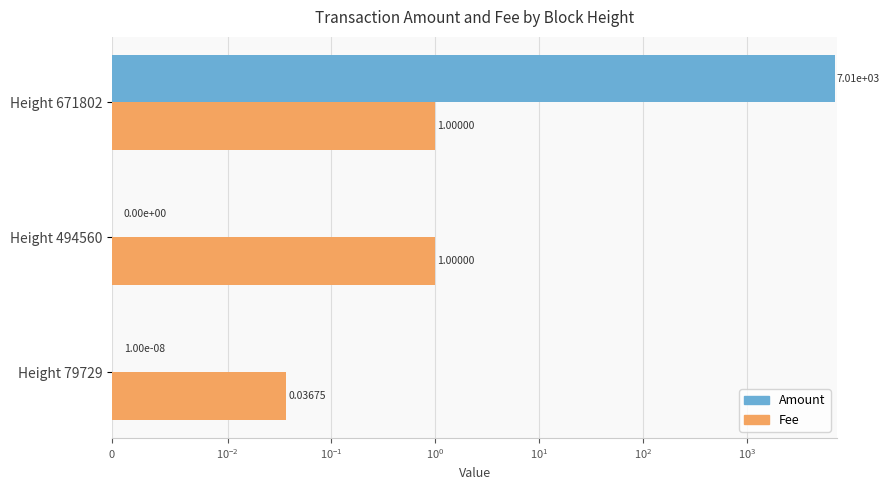

What is the difference between the maximum and minimum values in the Amount series?

7011.0